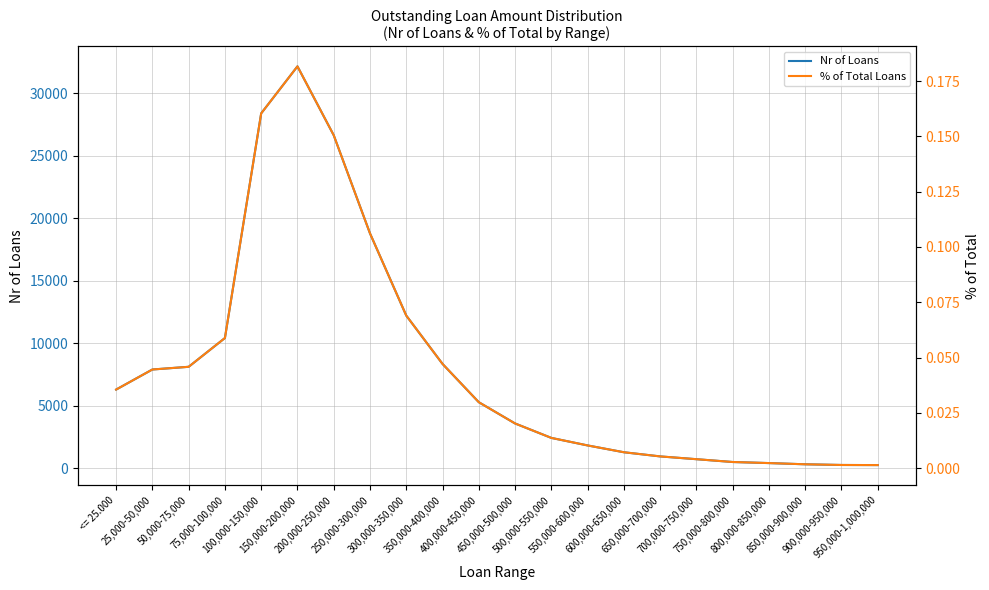

True or false: Nr of Loans and % of Total Loans intersect in this chart.

False